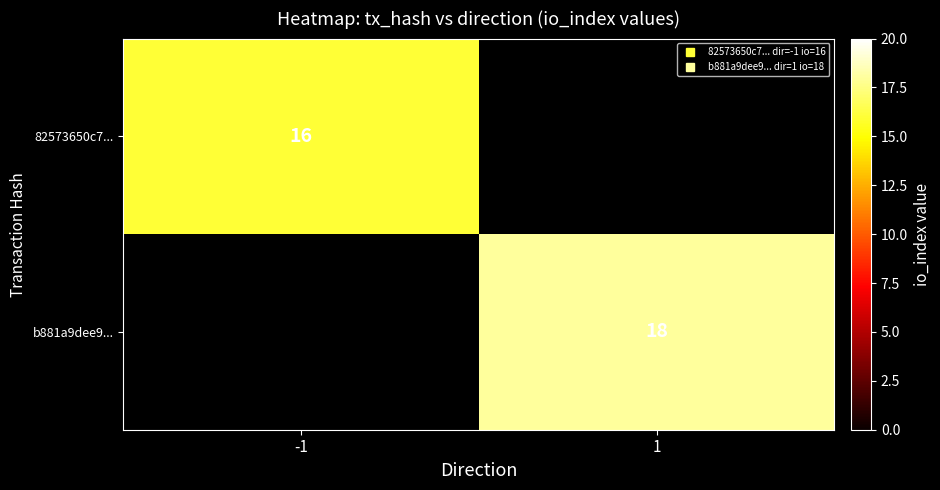

What is the highest value of the 82573650c7... series?

16.0